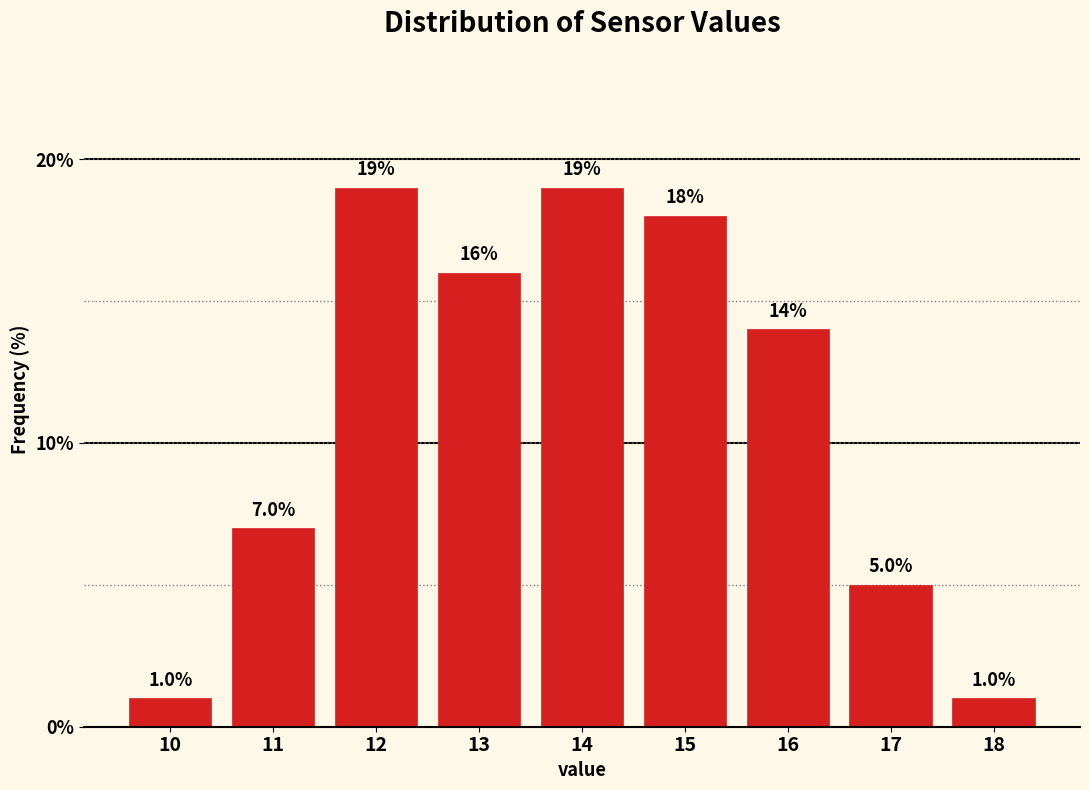

Reading left to right, transcribe all the data shown in this chart.

10=1.0	11=7.0	12=19.0	13=16.0	14=19.0	15=18.0	16=14.0	17=5.0	18=1.0